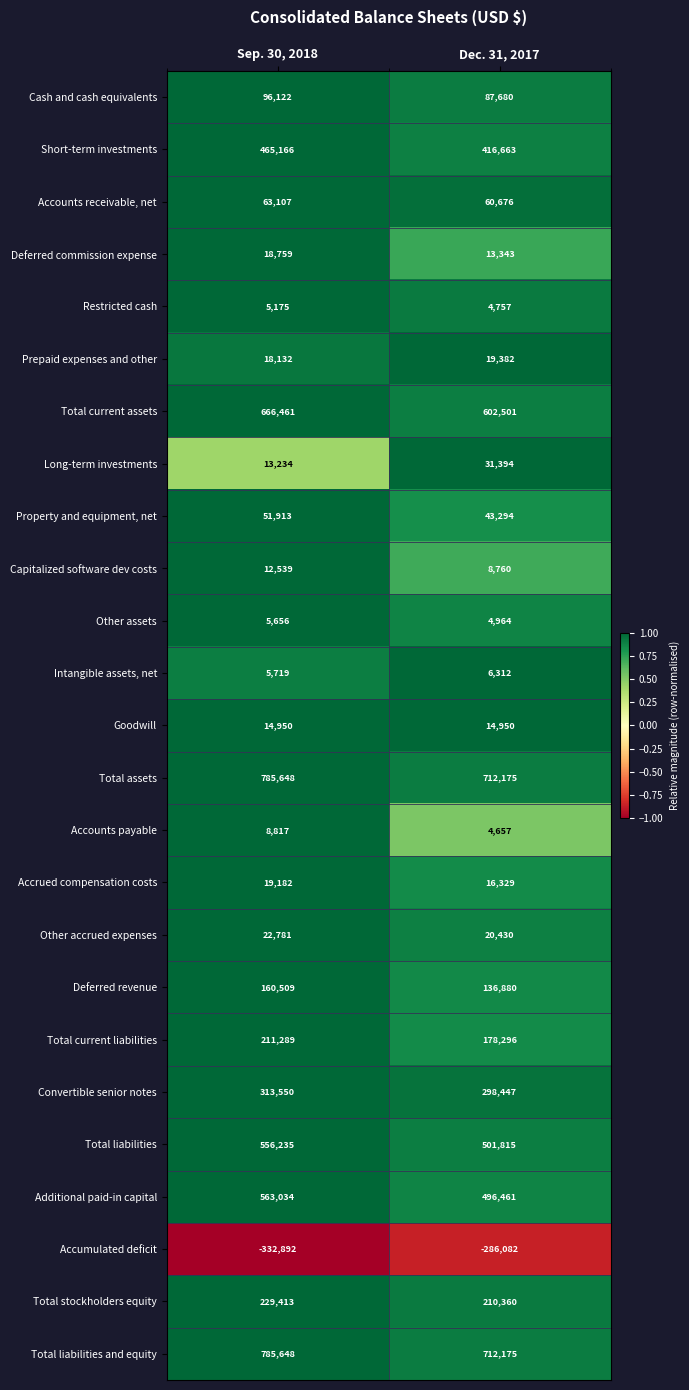

At which category does the chart reach its minimum across all series?

Sep. 30, 2018